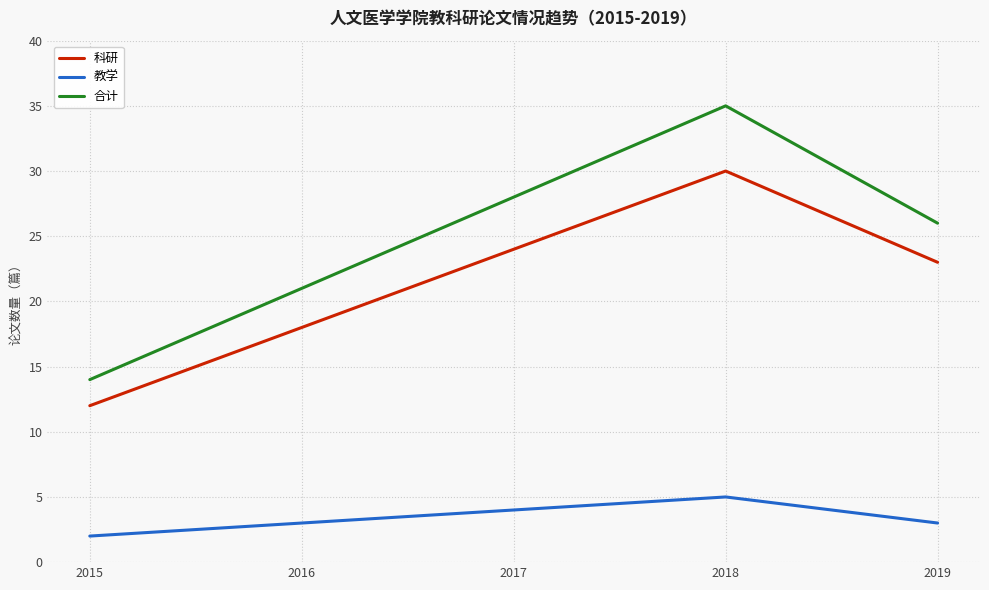

What is the value of the 教学 point at the 1st from the left?

2